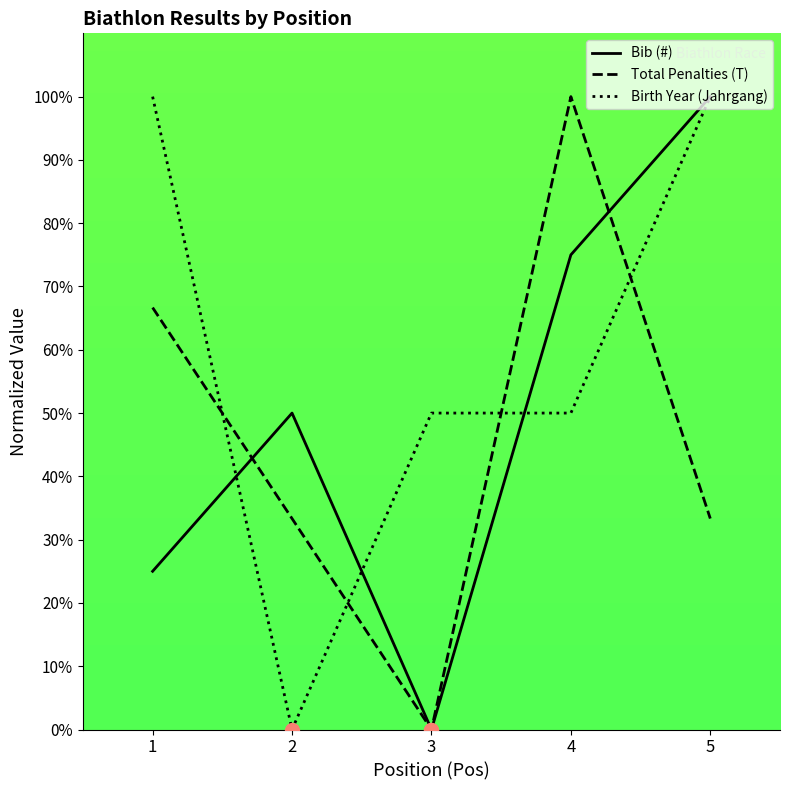

What are all the series names shown in the legend?

Bib (#), Total Penalties (T), Birth Year (Jahrgang)